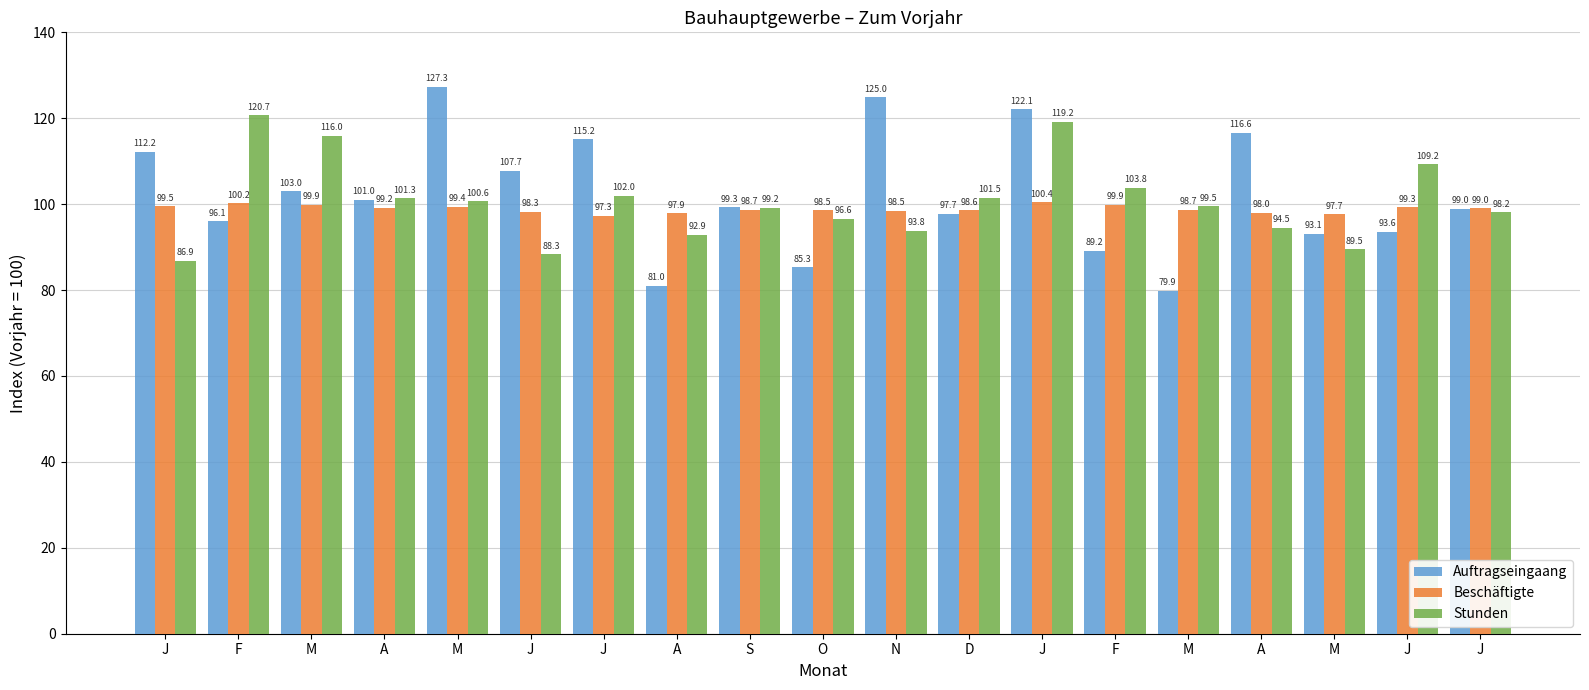

Between J and O, which is larger?

J